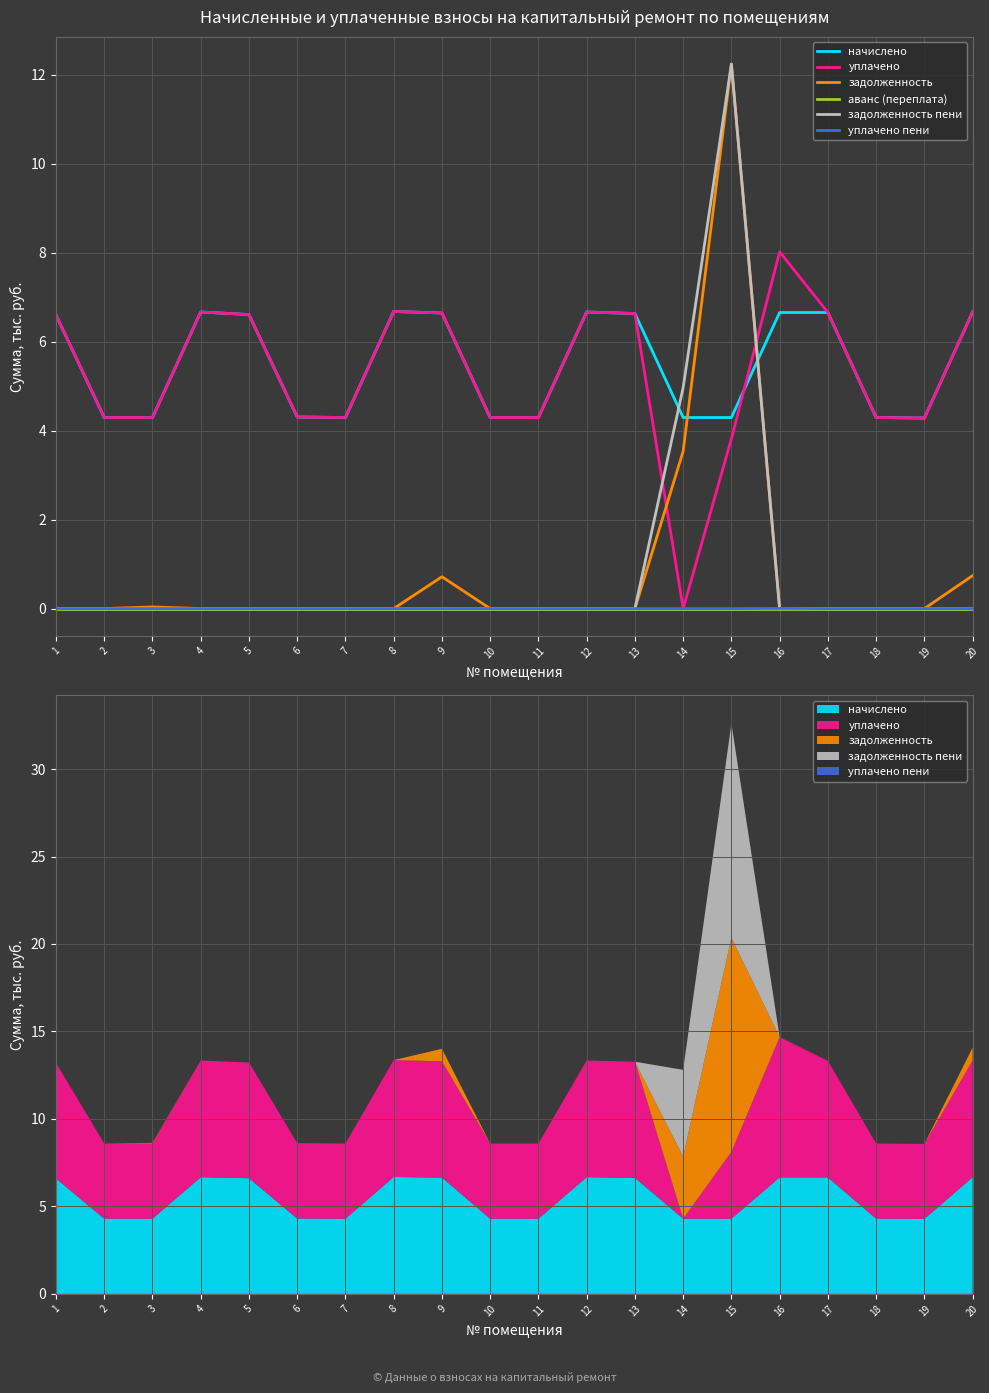

Does the chart display data point markers on the line(s)?

No